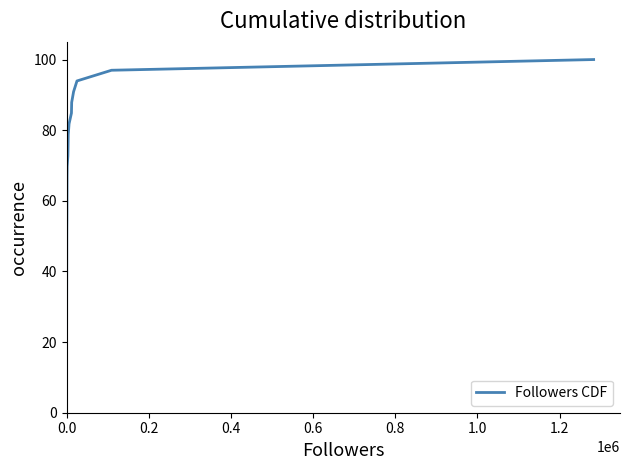

How many lines are shown in the chart?

1